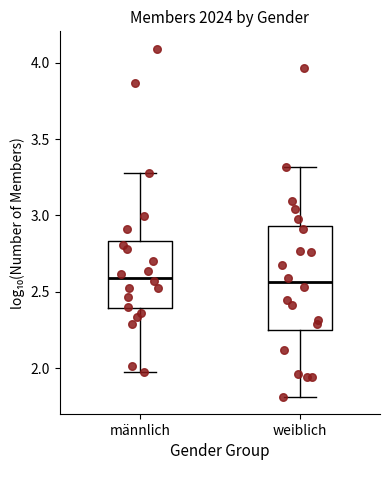

Where is the upper edge of the box for weiblich on the y-axis? The values are not printed on the chart, so give them approximately, as read against the axis.

2.95